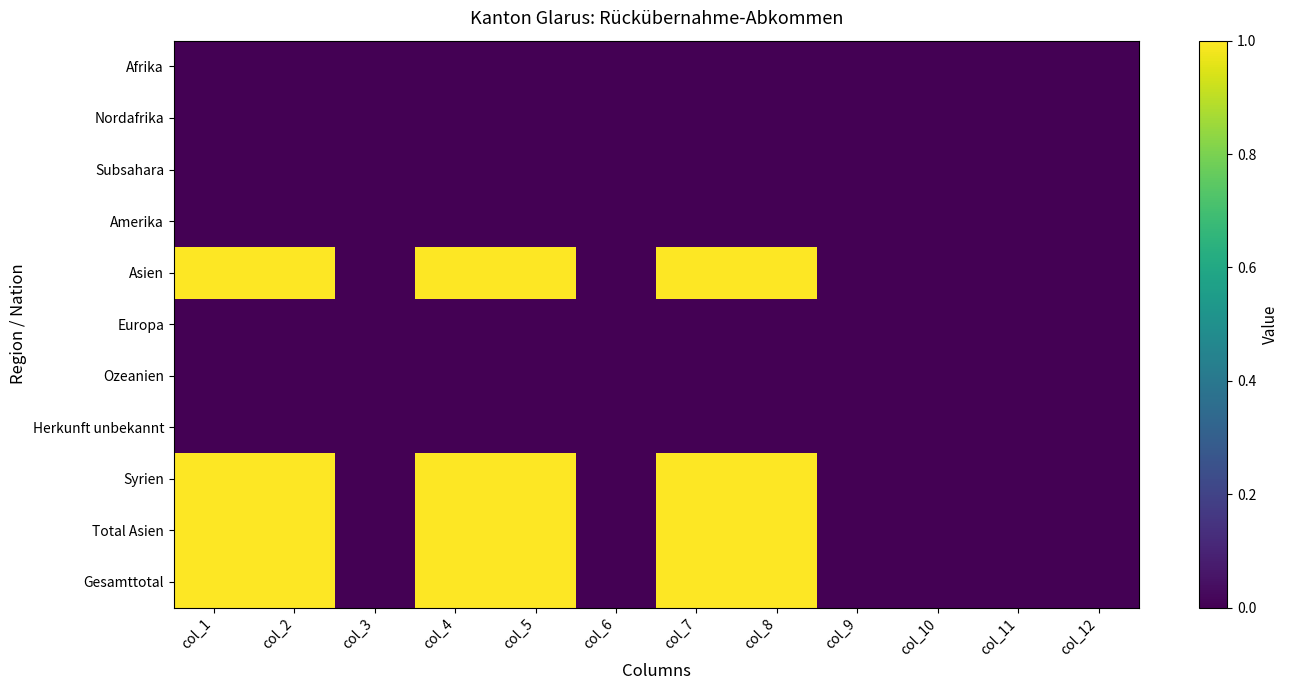

Reading left to right, list all the values displayed in this chart.

Afrika: col_1=0	col_2=0	col_3=0	col_4=0	col_5=0	col_6=0	col_7=0	col_8=0	col_9=0	col_10=0	col_11=0	col_12=0
Nordafrika: col_1=0	col_2=0	col_3=0	col_4=0	col_5=0	col_6=0	col_7=0	col_8=0	col_9=0	col_10=0	col_11=0	col_12=0
Subsahara: col_1=0	col_2=0	col_3=0	col_4=0	col_5=0	col_6=0	col_7=0	col_8=0	col_9=0	col_10=0	col_11=0	col_12=0
Amerika: col_1=0	col_2=0	col_3=0	col_4=0	col_5=0	col_6=0	col_7=0	col_8=0	col_9=0	col_10=0	col_11=0	col_12=0
Asien: col_1=1	col_2=1	col_3=0	col_4=1	col_5=1	col_6=0	col_7=1	col_8=1	col_9=0	col_10=0	col_11=0	col_12=0
Europa: col_1=0	col_2=0	col_3=0	col_4=0	col_5=0	col_6=0	col_7=0	col_8=0	col_9=0	col_10=0	col_11=0	col_12=0
Ozeanien: col_1=0	col_2=0	col_3=0	col_4=0	col_5=0	col_6=0	col_7=0	col_8=0	col_9=0	col_10=0	col_11=0	col_12=0
Herkunft unbekannt: col_1=0	col_2=0	col_3=0	col_4=0	col_5=0	col_6=0	col_7=0	col_8=0	col_9=0	col_10=0	col_11=0	col_12=0
Syrien: col_1=1	col_2=1	col_3=0	col_4=1	col_5=1	col_6=0	col_7=1	col_8=1	col_9=0	col_10=0	col_11=0	col_12=0
Total Asien: col_1=1	col_2=1	col_3=0	col_4=1	col_5=1	col_6=0	col_7=1	col_8=1	col_9=0	col_10=0	col_11=0	col_12=0
Gesamttotal: col_1=1	col_2=1	col_3=0	col_4=1	col_5=1	col_6=0	col_7=1	col_8=1	col_9=0	col_10=0	col_11=0	col_12=0